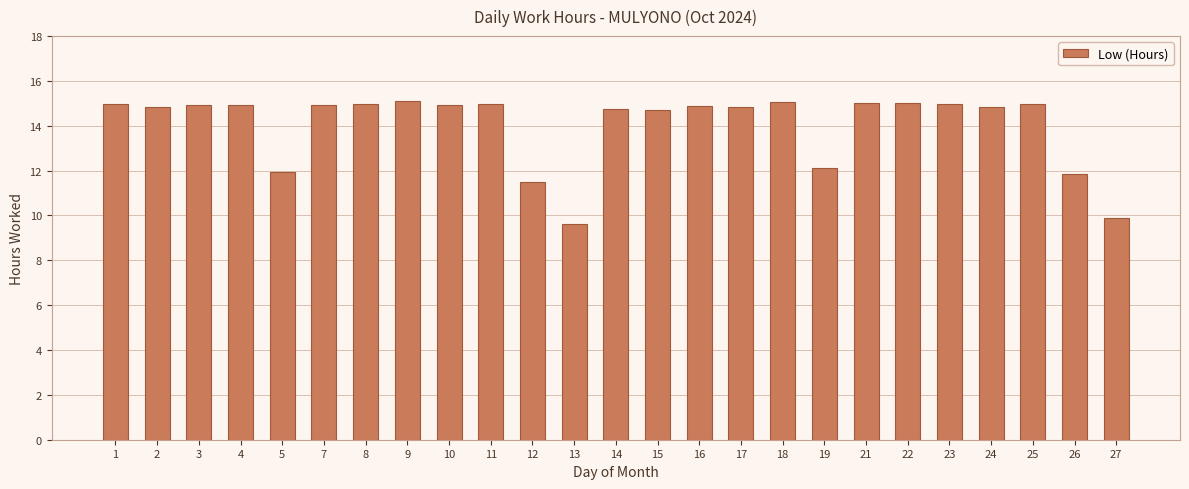

What is the smallest value displayed?

9.6